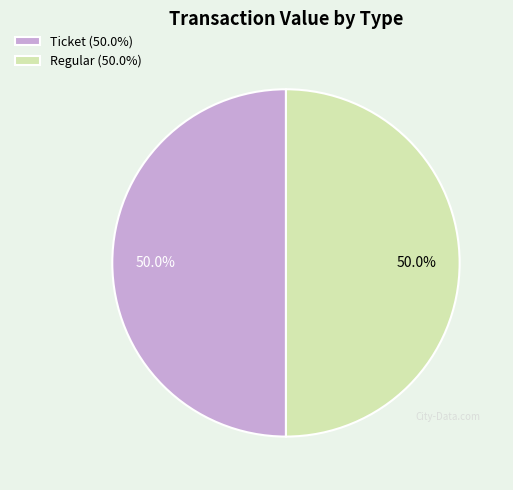

How many segments does this pie chart have?

2